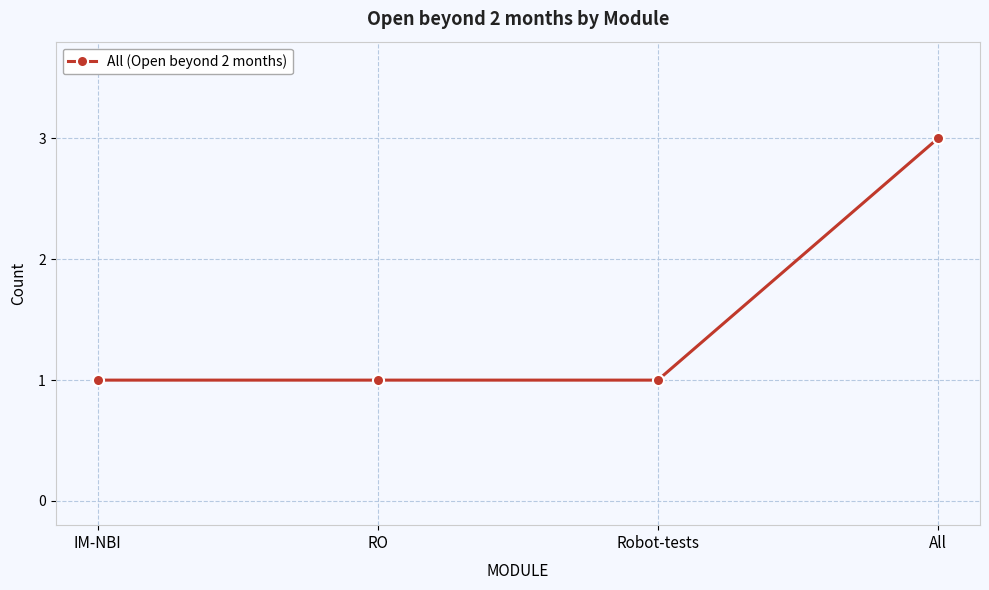

Reading left to right, list all the values displayed in this chart.

1	1	1	3